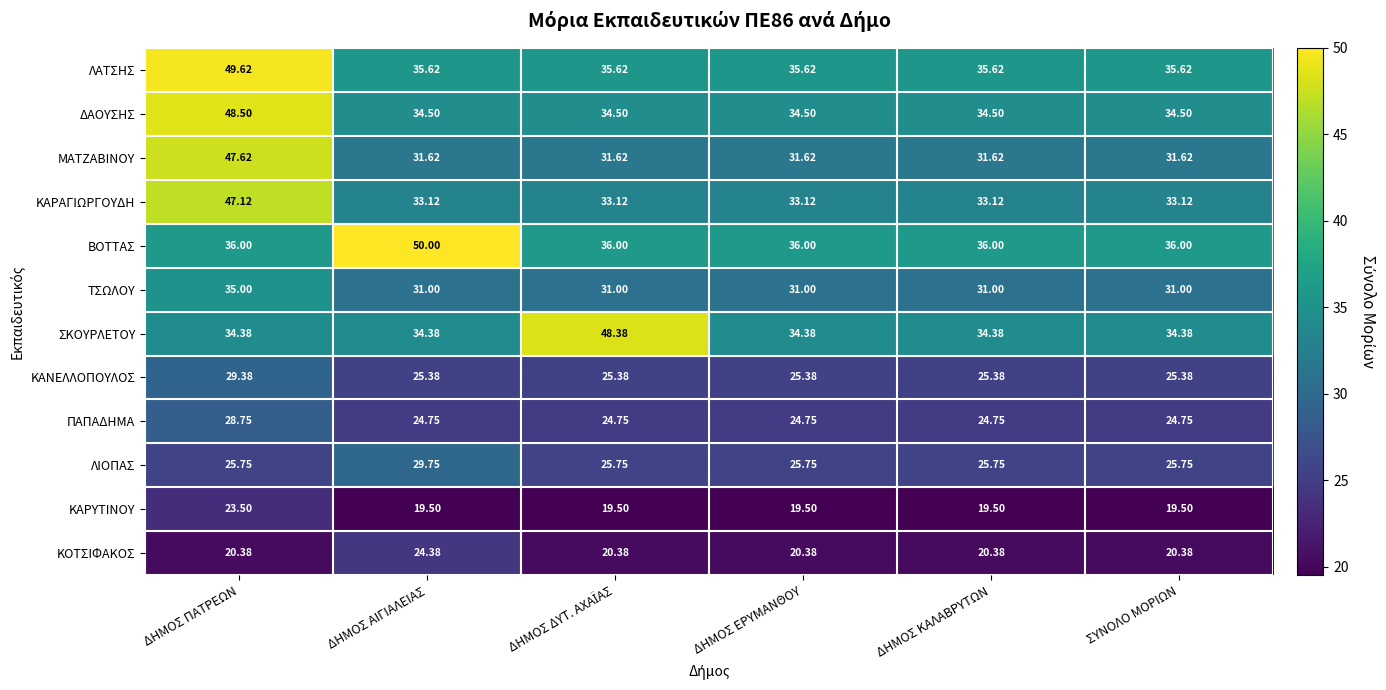

At how many categories does at least one series exceed 45?

3